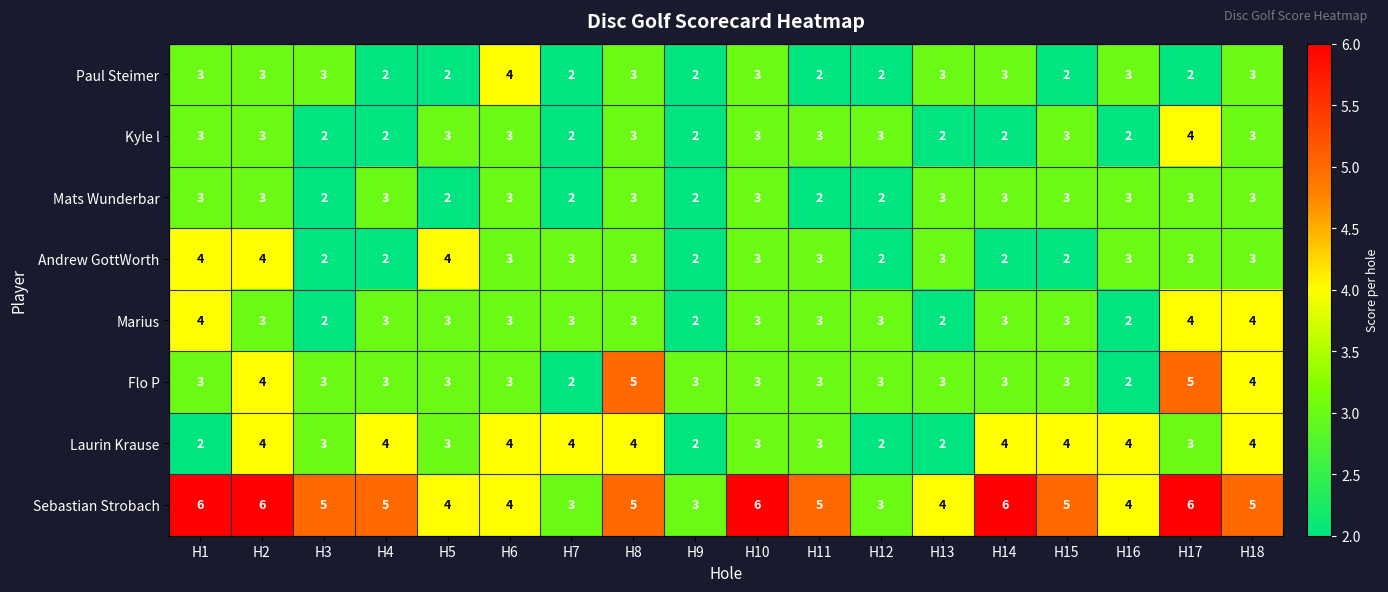

Count the number of categories in the chart.

18